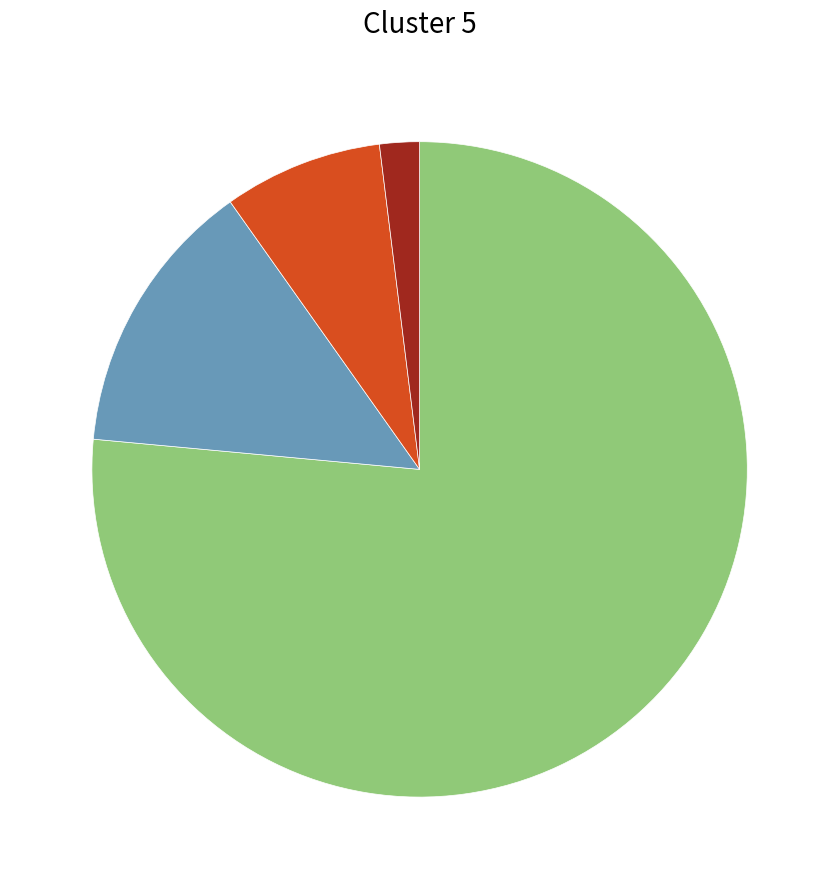

Does any single category account for the majority?

Yes